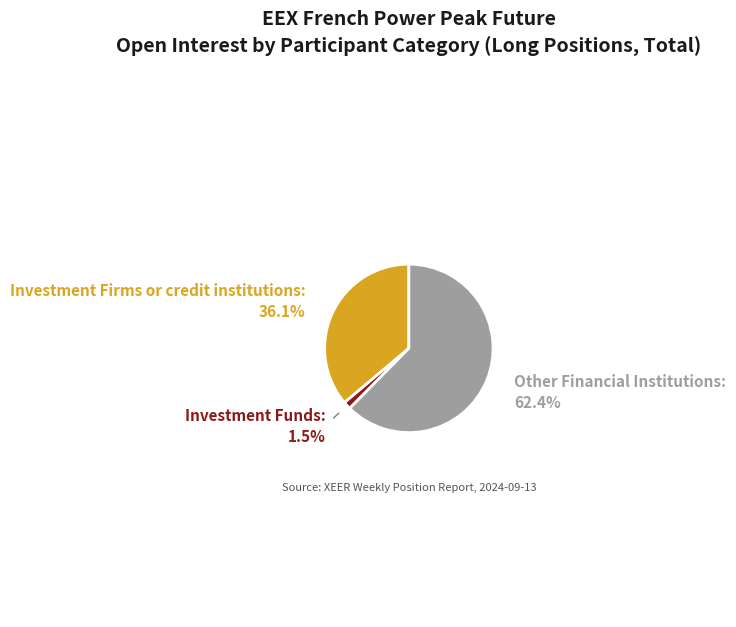

Does any single category account for the majority?

Yes